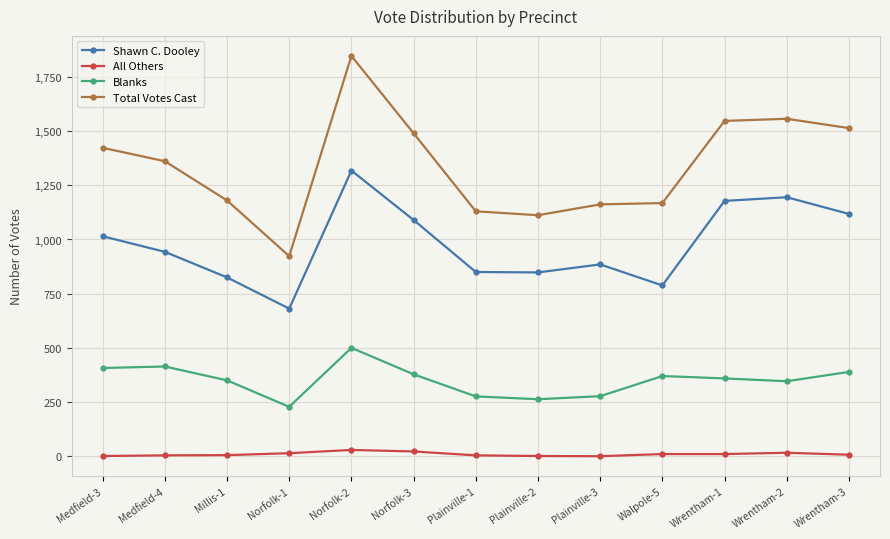

What is the sum of all Blanks values?

4557